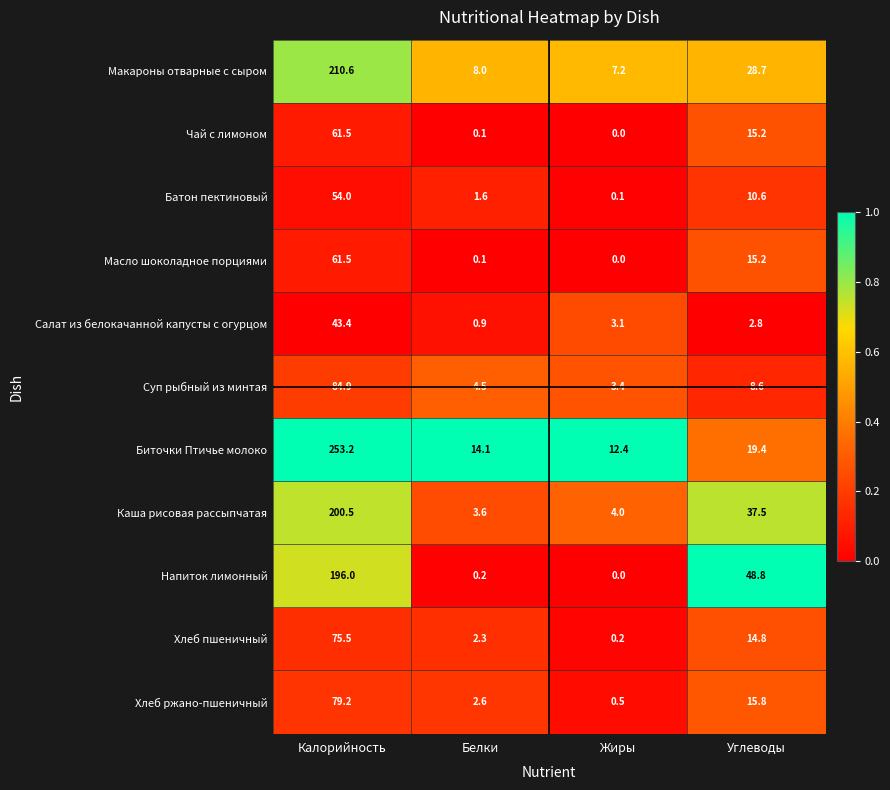

List the labels in order of Батон пектиновый value, largest first.

Калорийность, Углеводы, Белки, Жиры